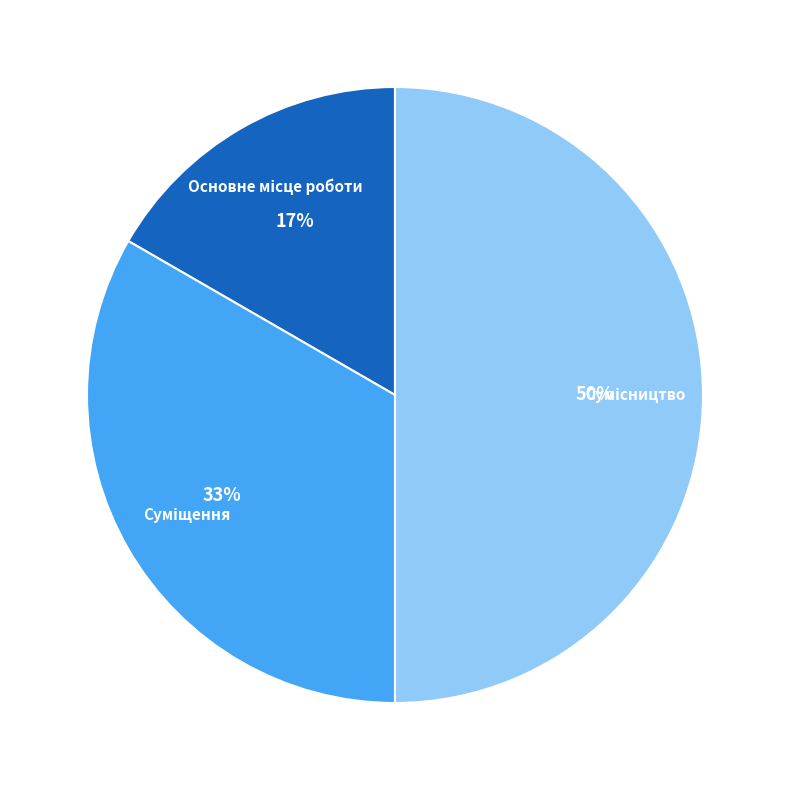

To the nearest percent, what is the difference between the largest and smallest slice percentages?

33%